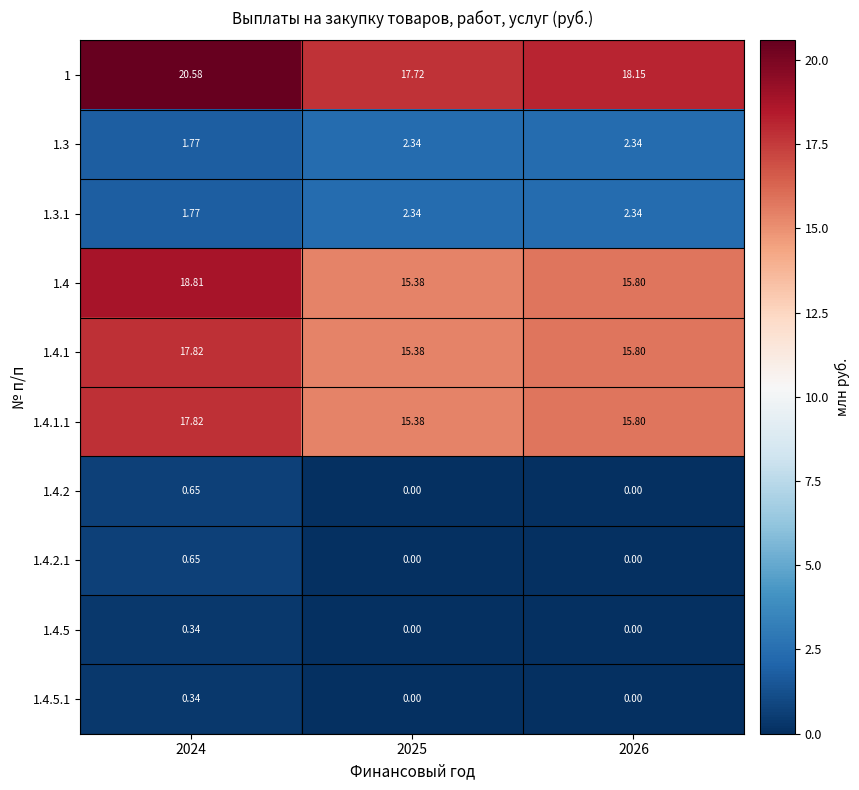

Which series has the largest total across all categories?

1